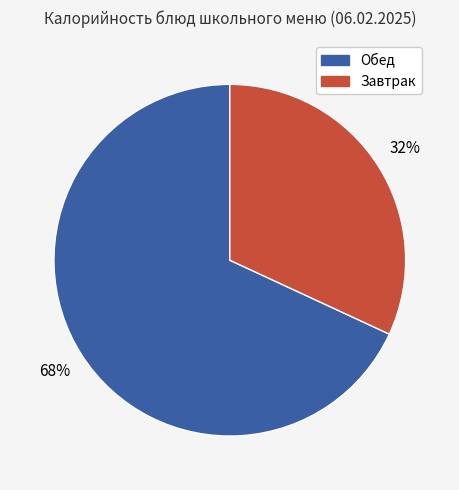

To the nearest percent, what is the average slice percentage?

50%